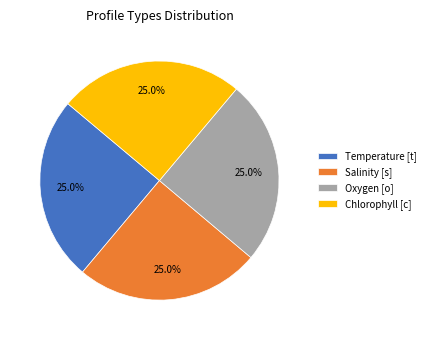

What percentage do Chlorophyll [c] and Temperature [t] together represent?

50.0%